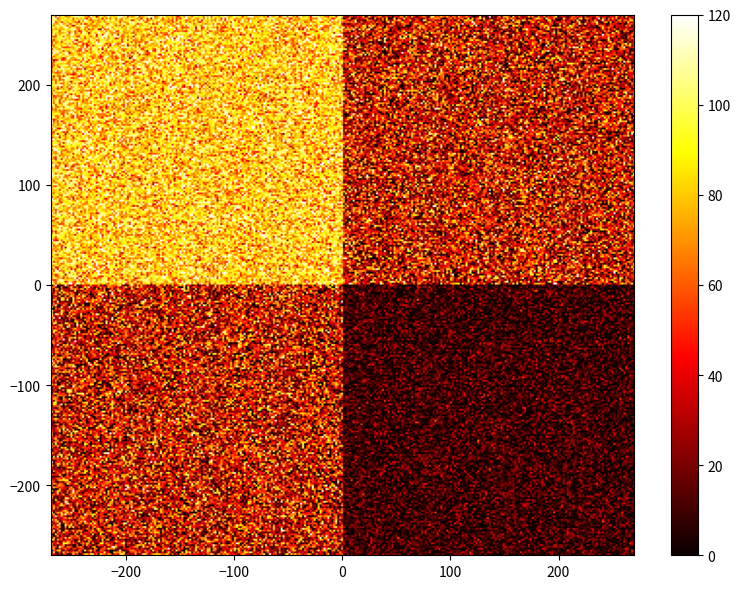

What is the difference between the maximum and minimum values in the 696468c6070c30c1bac18d3a05cfc9a62a190da series?

84